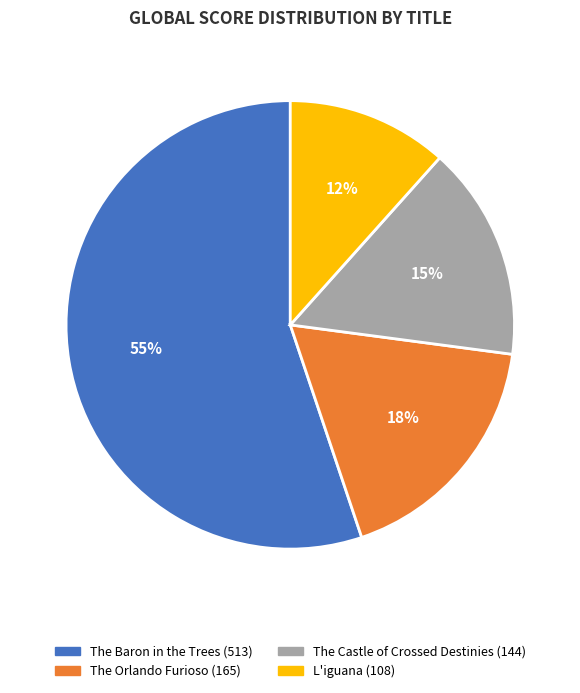

Is there a majority slice in this chart?

Yes